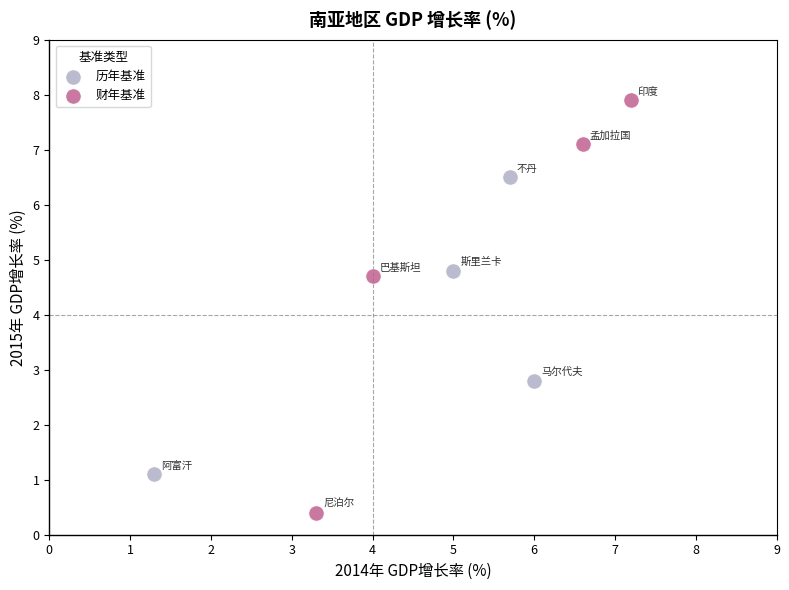

Which series has the widest spread of Y values?

财年基准